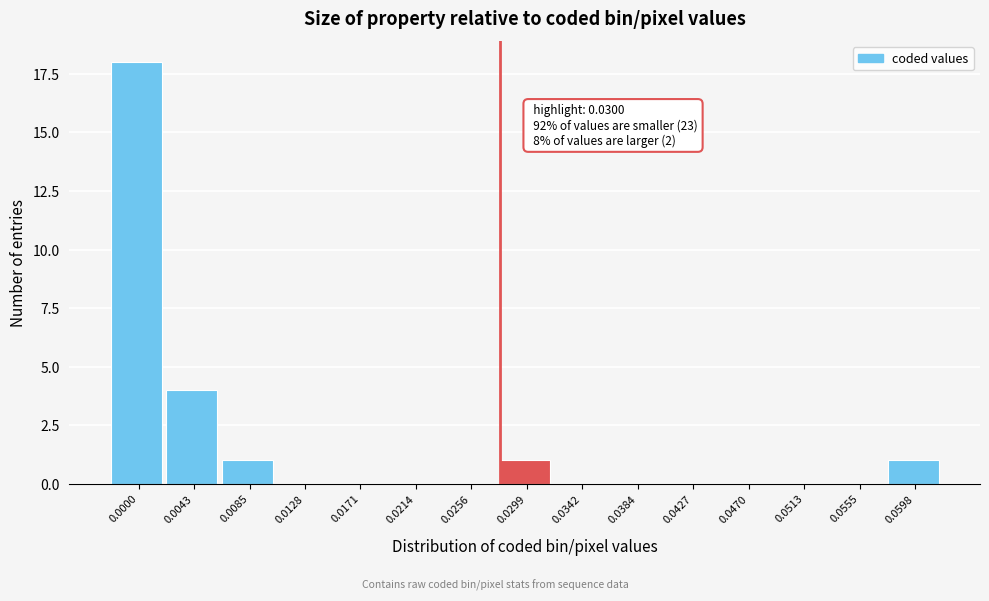

Reading left to right, what are all the values shown in this chart?

0.0000=18	0.0043=4	0.0085=1	0.0128=0	0.0171=0	0.0214=0	0.0256=0	0.0299=1	0.0342=0	0.0384=0	0.0427=0	0.0470=0	0.0513=0	0.0555=0	0.0598=1